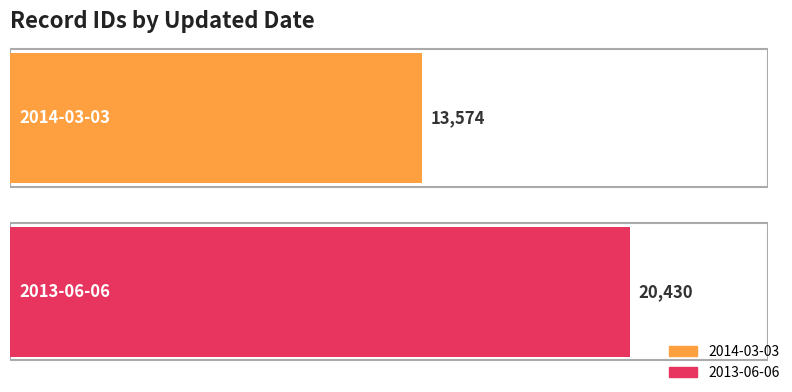

What is the minimum value shown in the chart?

13574